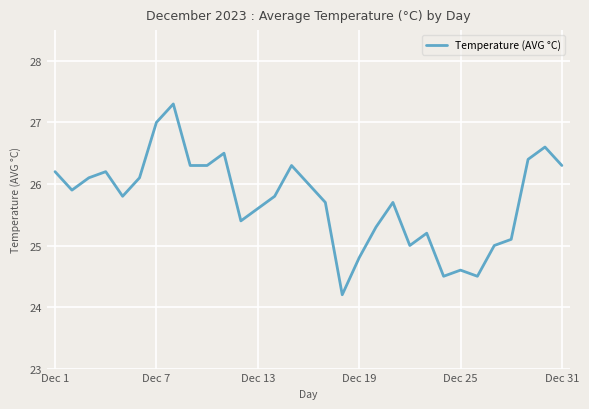

How many lines are shown in the chart?

1